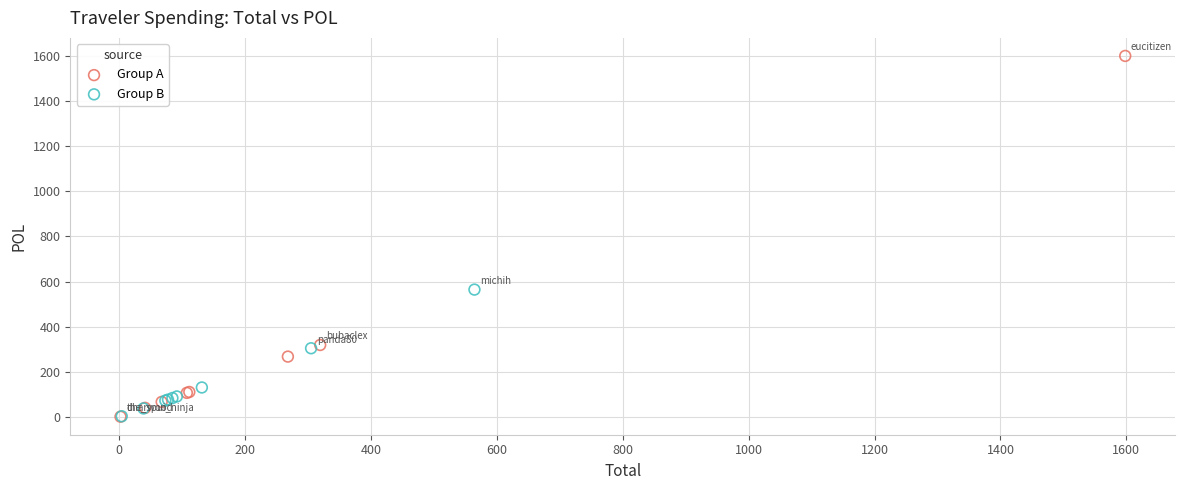

Which series has the largest Y range (max minus min)?

Group A